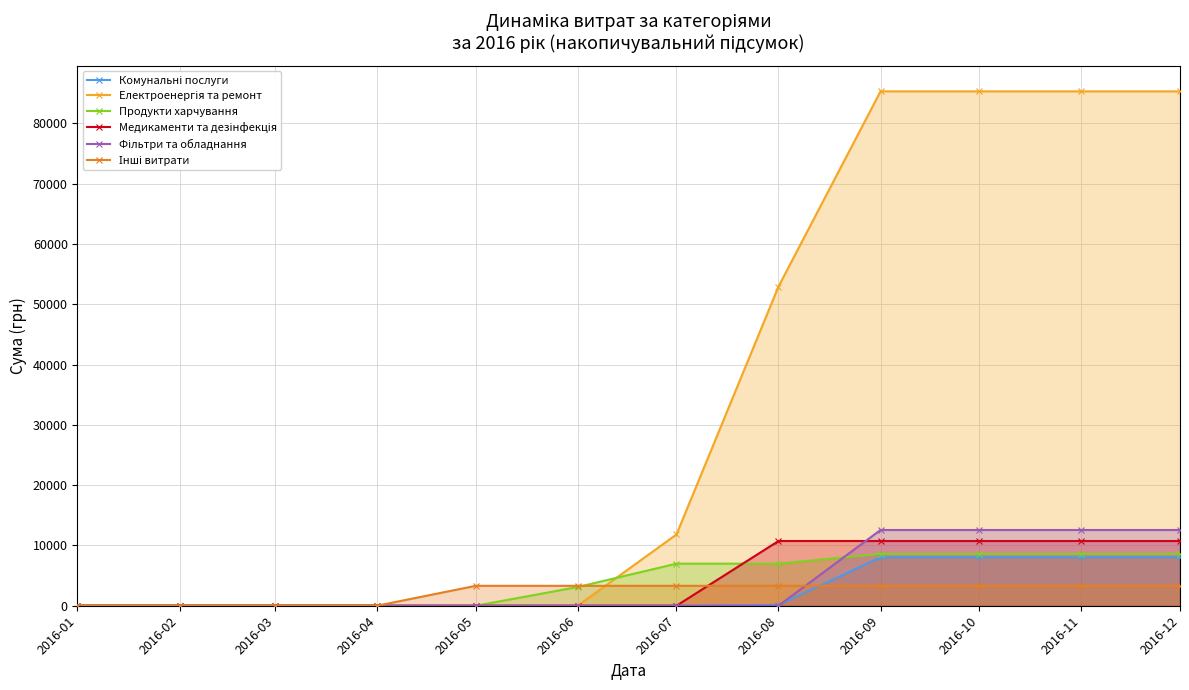

Reading left to right, extract all data points from this chart.

Комунальні послуги: 0.0	0.0	0.0	0.0	0.0	0.0	0.0	135.0	8038.9	8038.9	8038.9	8038.9
Електроенергія та ремонт: 0.0	0.0	0.0	0.0	0.0	0.0	11818.4	52939.4	85306.6	85306.6	85306.6	85306.6
Продукти харчування: 0.0	0.0	0.0	0.0	0.0	3107.0	6978.0	6978.0	8600.0	8600.0	8600.0	8600.0
Медикаменти та дезінфекція: 0.0	0.0	0.0	0.0	0.0	0.0	0.0	10734.9	10734.9	10734.9	10734.9	10734.9
Фільтри та обладнання: 0.0	0.0	0.0	0.0	0.0	0.0	0.0	0.0	12562.8	12562.8	12562.8	12562.8
Інші витрати: 0.0	0.0	0.0	0.0	3303.3	3303.3	3303.3	3303.3	3303.3	3303.3	3303.3	3303.3